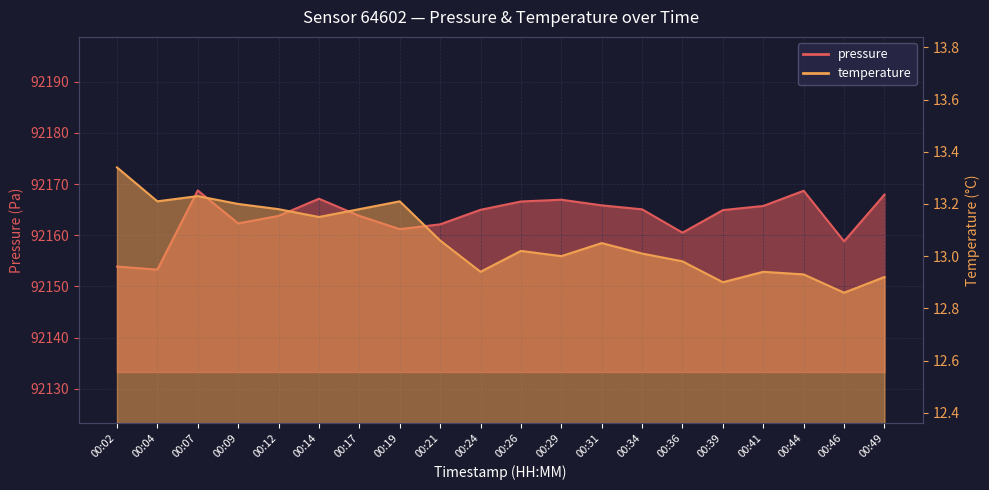

How many interior local peaks does the pressure series have?

4